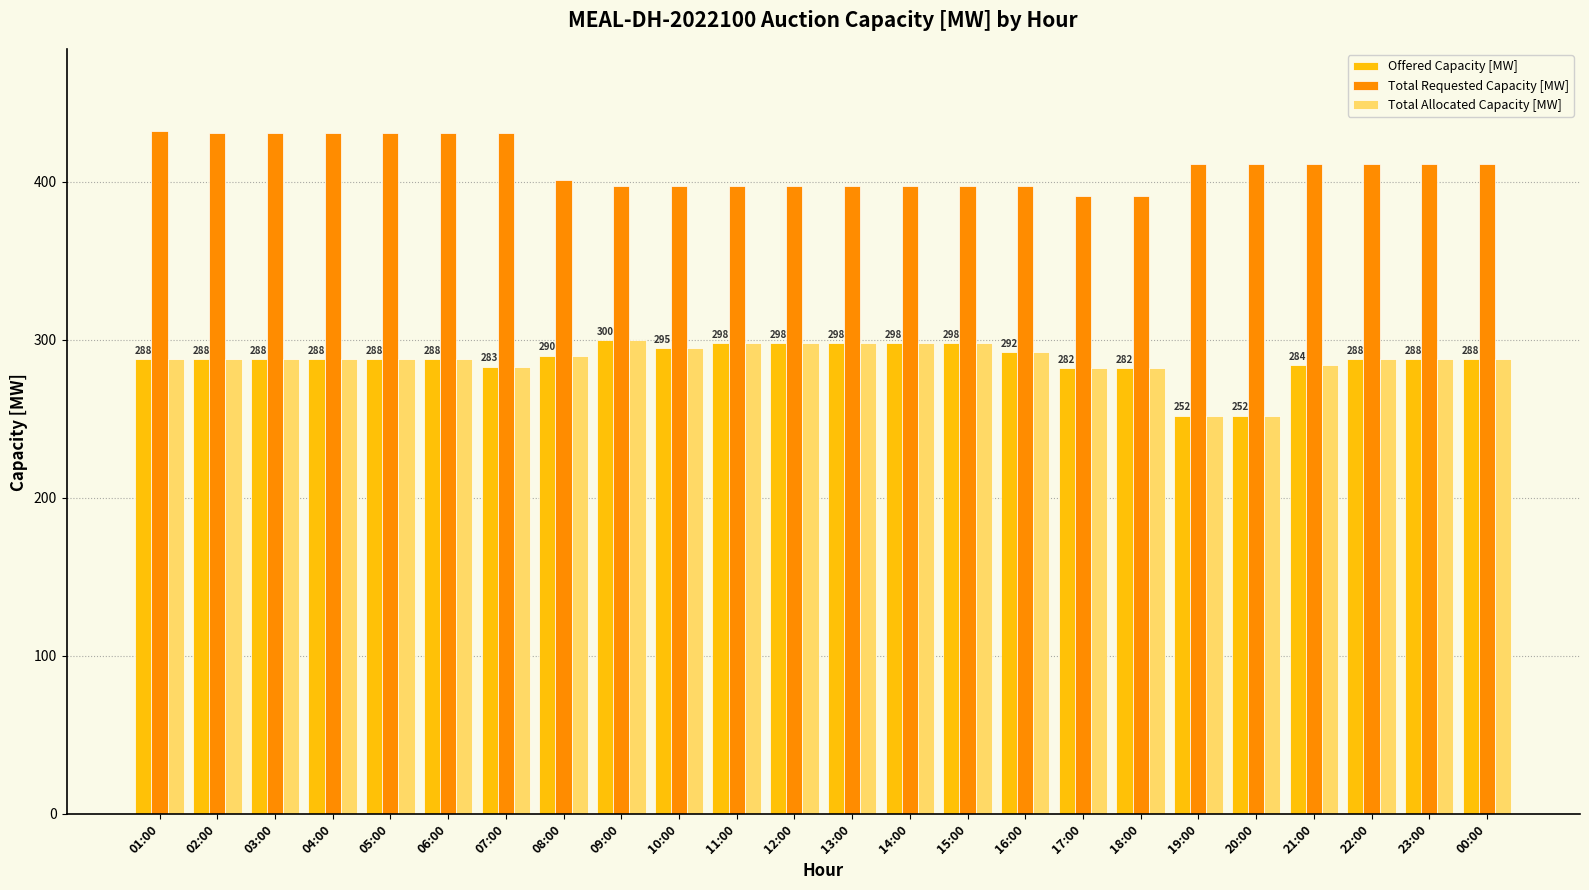

What is the sum of the Total Requested Capacity [MW] values at 02:00 and 10:00?

828